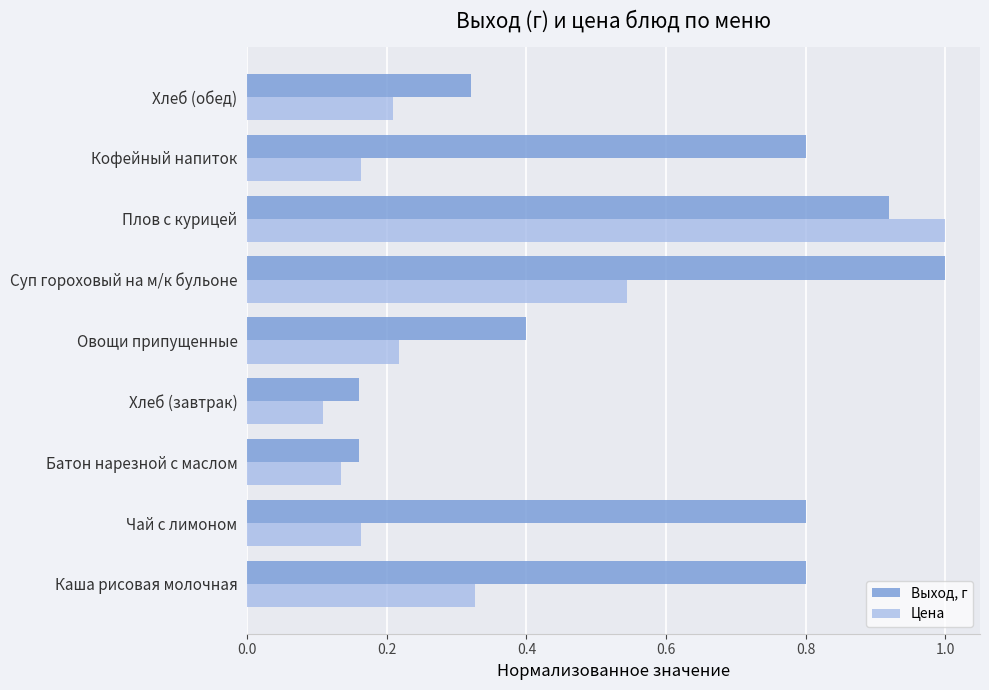

Which series has the largest total across all categories?

Выход, г